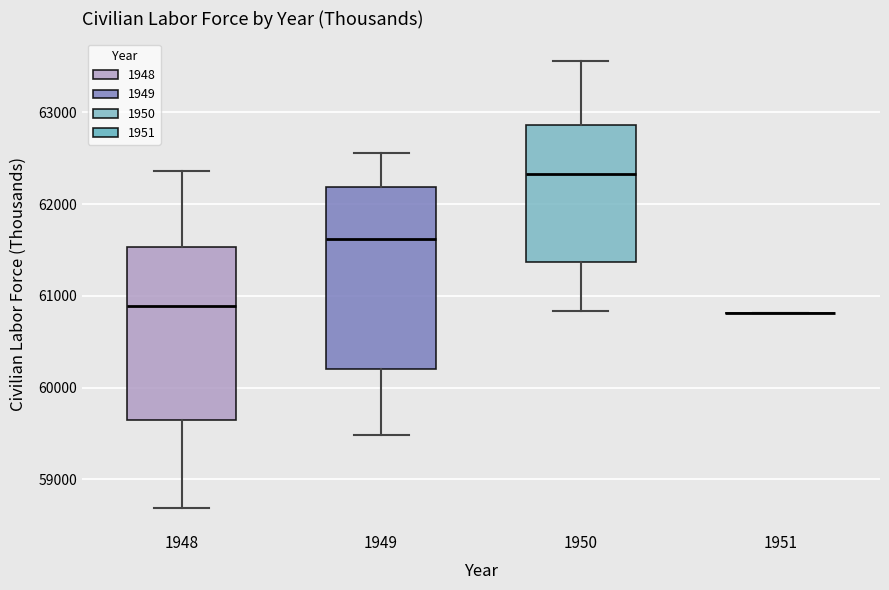

Where is the lower edge of the box at x = 1948 on the y-axis? The values are not printed on the chart, so give them approximately, as read against the axis.

59600